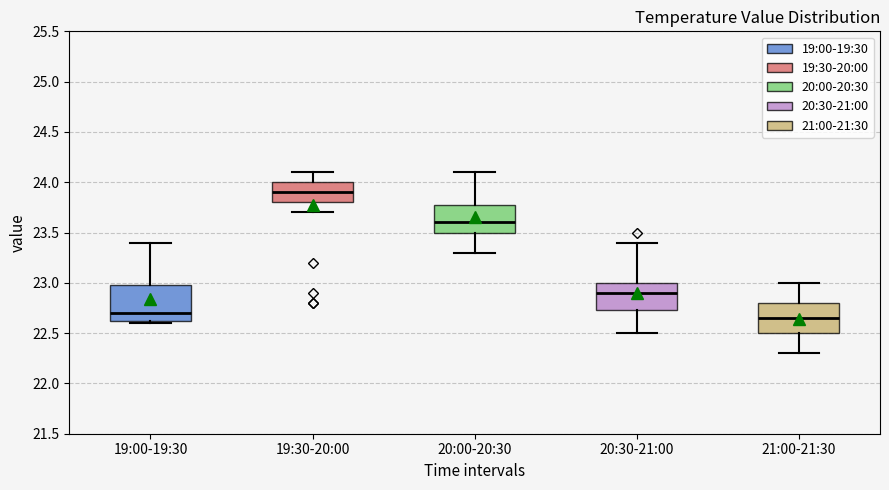

Where is the lower edge of the box for 19:30-20:00 on the y-axis? The values are not printed on the chart, so give them approximately, as read against the axis.

23.80